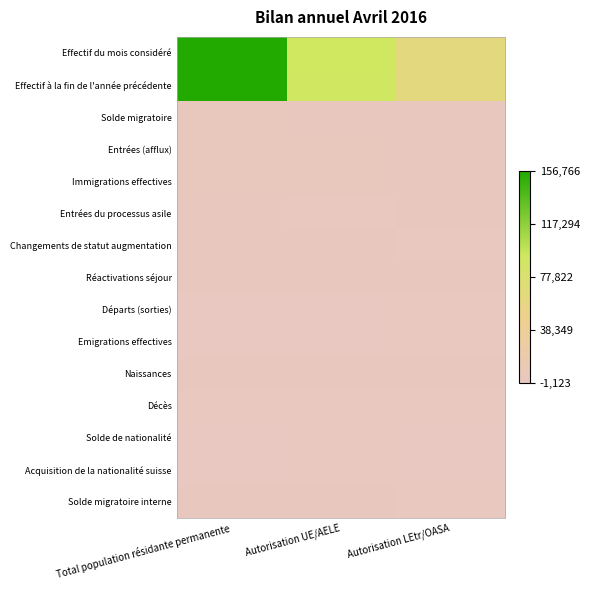

Reading left to right, transcribe all the data shown in this chart.

Effectif du mois considéré: Total population résidante permanente=156766	Autorisation UE/AELE=93107	Autorisation LEtr/OASA=63659
Effectif à la fin de l'année précédente: Total population résidante permanente=155617	Autorisation UE/AELE=92206	Autorisation LEtr/OASA=63411
Solde migratoire: Total population résidante permanente=1485	Autorisation UE/AELE=1002	Autorisation LEtr/OASA=483
Entrées (afflux): Total population résidante permanente=2752	Autorisation UE/AELE=2054	Autorisation LEtr/OASA=698
Immigrations effectives: Total population résidante permanente=1973	Autorisation UE/AELE=1518	Autorisation LEtr/OASA=455
Entrées du processus asile: Total population résidante permanente=185	Autorisation UE/AELE=1	Autorisation LEtr/OASA=184
Changements de statut augmentation: Total population résidante permanente=594	Autorisation UE/AELE=535	Autorisation LEtr/OASA=59
Réactivations séjour: Total population résidante permanente=296	Autorisation UE/AELE=126	Autorisation LEtr/OASA=170
Départs (sorties): Total population résidante permanente=-1123	Autorisation UE/AELE=-944	Autorisation LEtr/OASA=-179
Emigrations effectives: Total population résidante permanente=-1121	Autorisation UE/AELE=-942	Autorisation LEtr/OASA=-179
Naissances: Total population résidante permanente=694	Autorisation UE/AELE=345	Autorisation LEtr/OASA=349
Décès: Total population résidante permanente=-158	Autorisation UE/AELE=-113	Autorisation LEtr/OASA=-45
Solde de nationalité: Total population résidante permanente=-1083	Autorisation UE/AELE=-461	Autorisation LEtr/OASA=-622
Acquisition de la nationalité suisse: Total population résidante permanente=-1083	Autorisation UE/AELE=-461	Autorisation LEtr/OASA=-622
Solde migratoire interne: Total population résidante permanente=216	Autorisation UE/AELE=132	Autorisation LEtr/OASA=84